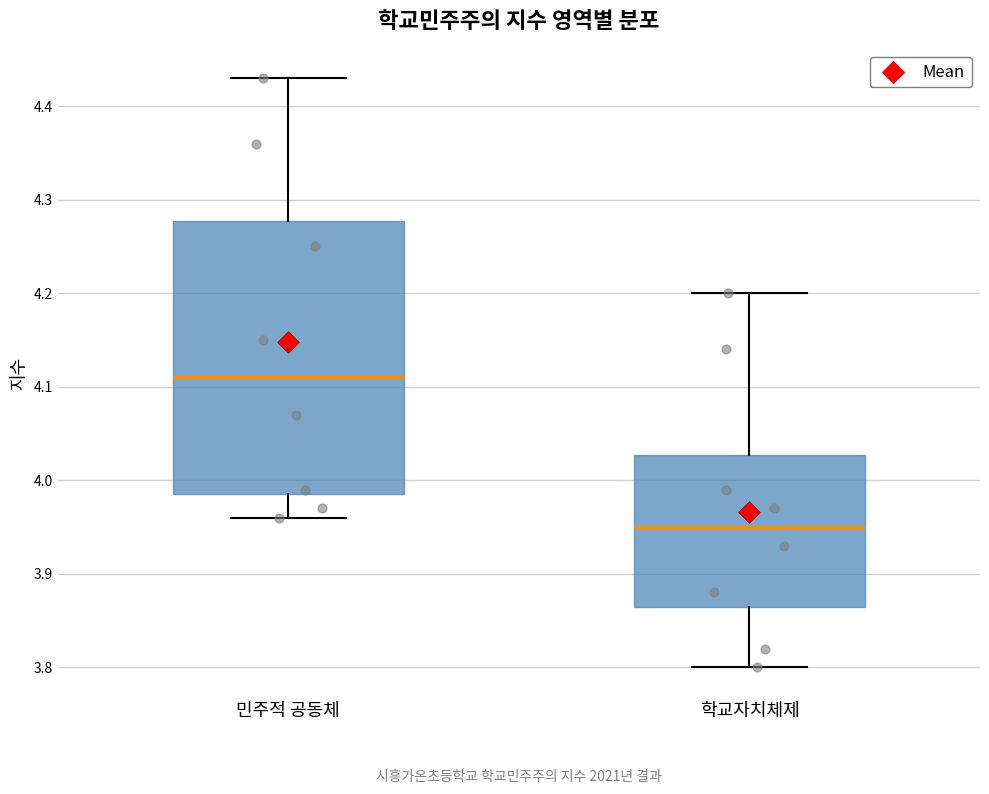

Reading left to right, transcribe this box plot: for each box, give where its median line is, the range the box spans, and where its two whiskers end, as read against the y-axis. The values are not printed on the chart, so give them approximately, as read against the axis.

민주적 공동체: median 4.11, box 3.99 to 4.28, whiskers 3.96 to 4.43
학교자치체제: median 3.95, box 3.87 to 4.03, whiskers 3.80 to 4.20